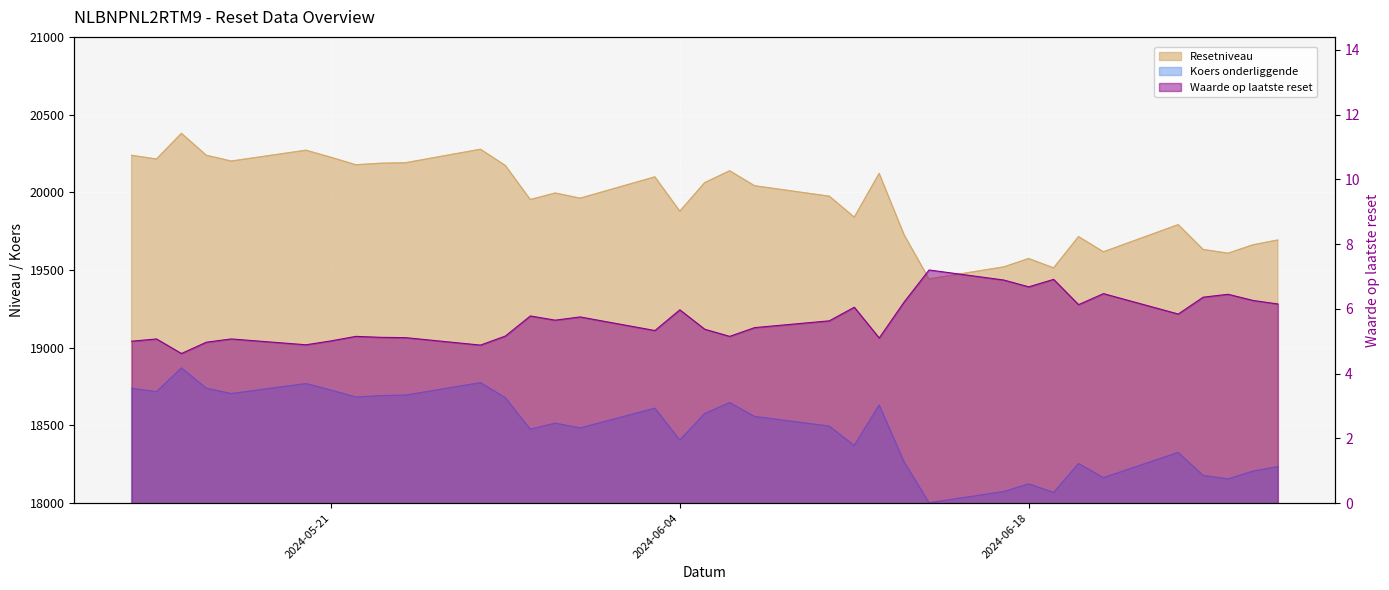

At which label does Koers onderliggende first exceed 18514?

2024-05-13